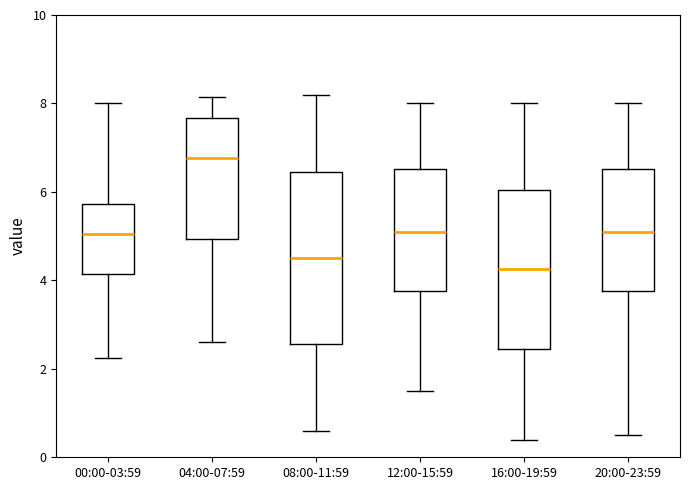

Comparing the boxes themselves (not the whiskers), which one is the tallest?

08:00-11:59